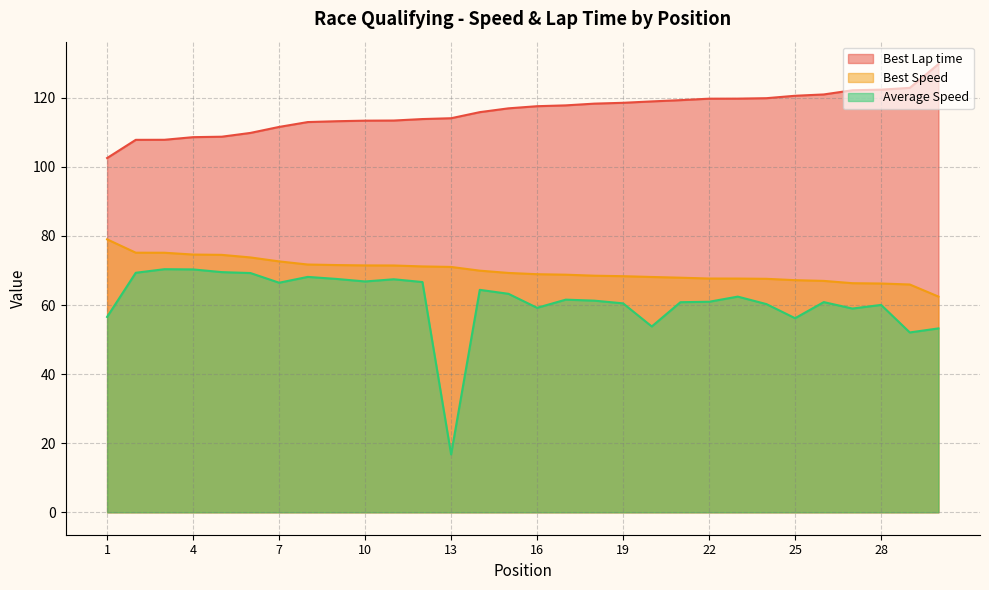

Is the value of Average Speed at 14 greater than the value of Best Speed at 18?

No